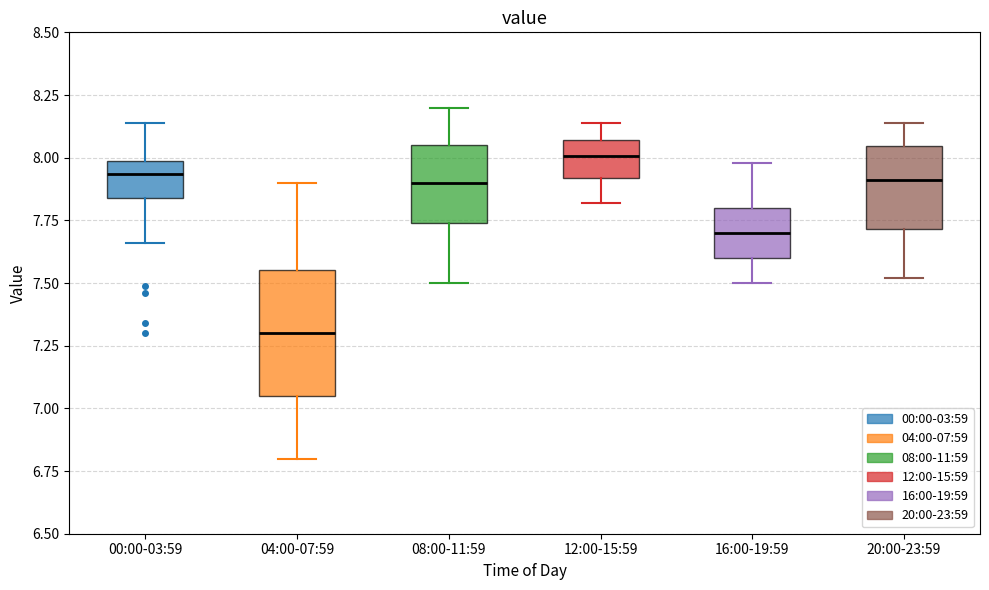

Reading left to right, read every box against the y-axis: the position of its median line, the range the box covers, and the ends of its whiskers. The values are not printed on the chart, so give them approximately, as read against the axis.

00:00-03:59: median 7.95, box 7.85 to 8.00, whiskers 7.65 to 8.15
04:00-07:59: median 7.30, box 7.05 to 7.55, whiskers 6.80 to 7.90
08:00-11:59: median 7.90, box 7.75 to 8.05, whiskers 7.50 to 8.20
12:00-15:59: median 8.00, box 7.90 to 8.05, whiskers 7.80 to 8.15
16:00-19:59: median 7.70, box 7.60 to 7.80, whiskers 7.50 to 8.00
20:00-23:59: median 7.90, box 7.70 to 8.05, whiskers 7.50 to 8.15